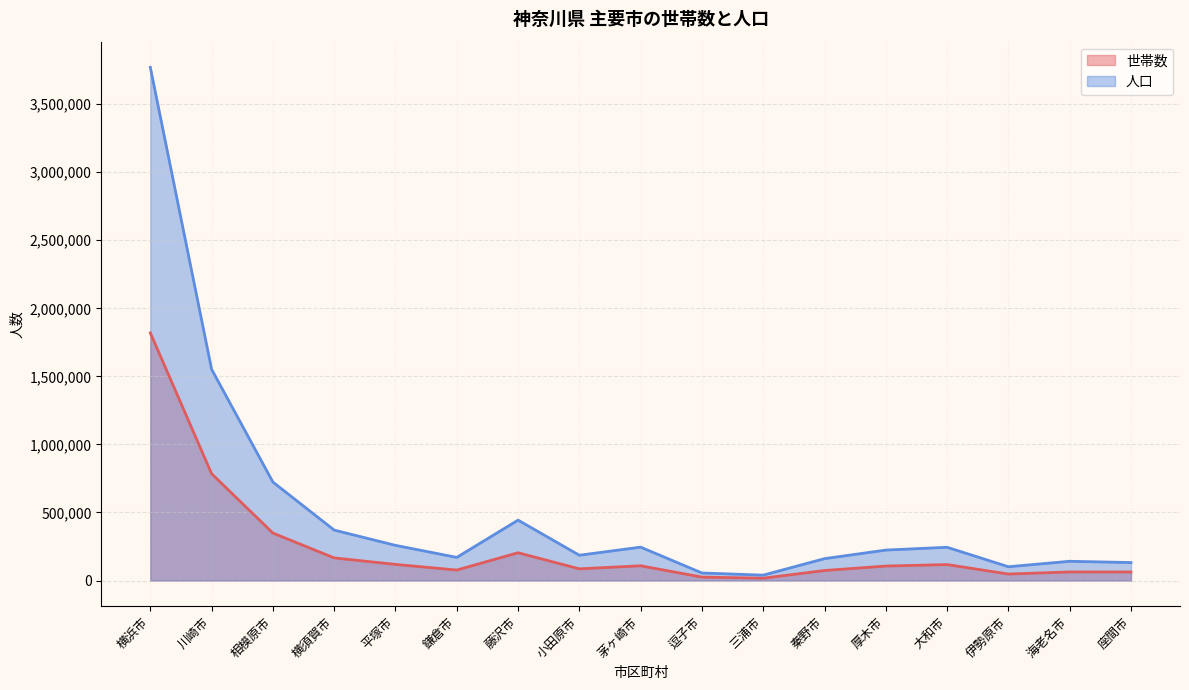

True or false: 人口 has a value of 439397 at 川崎市.

False